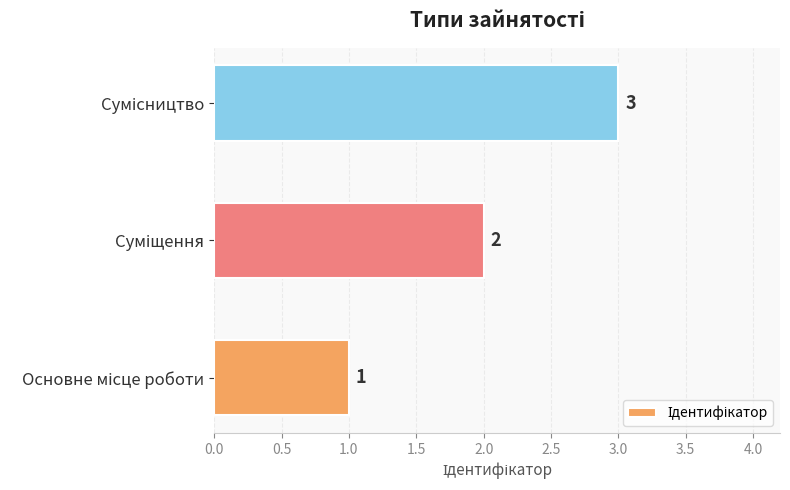

What is the sum of all values?

6